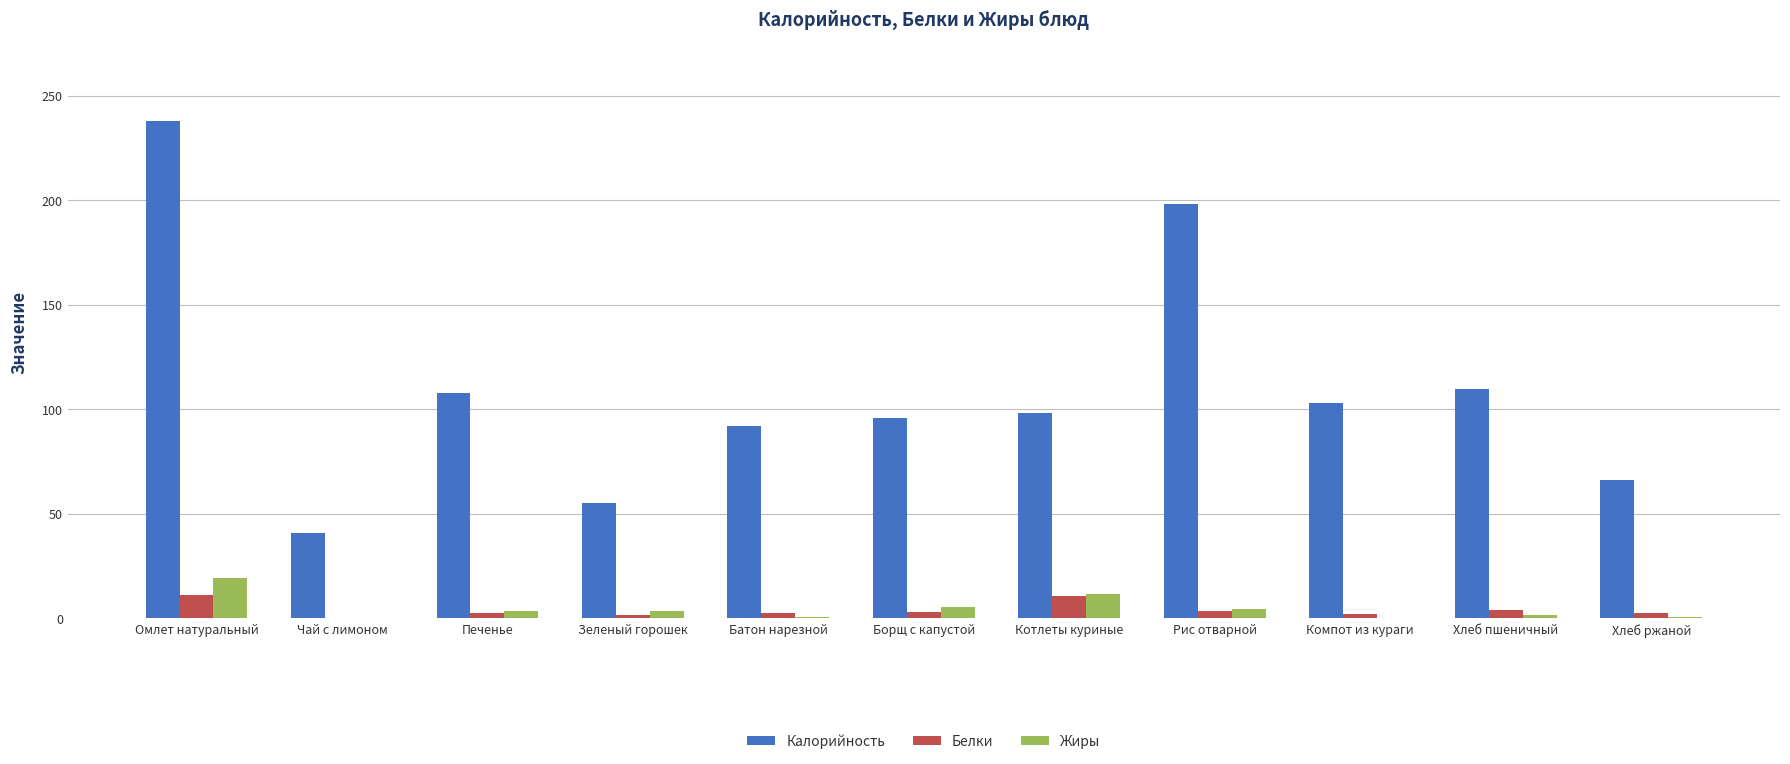

What is the difference between the Калорийность values at Омлет натуральный and Борщ с капустой?

142.0